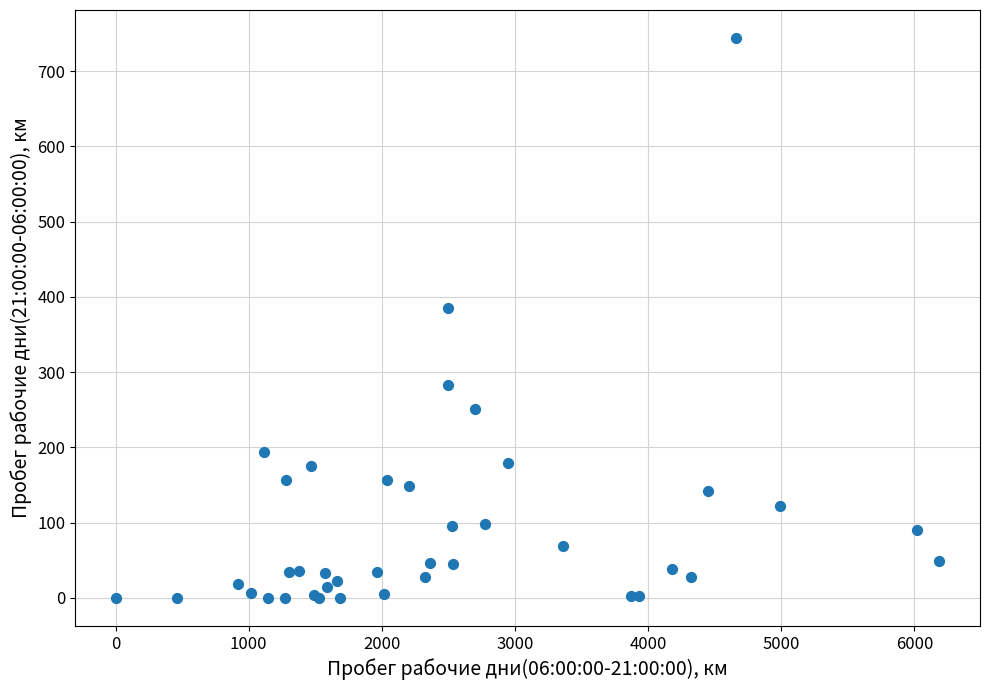

What Y value in the scatter plot is closest to 371?

385.6